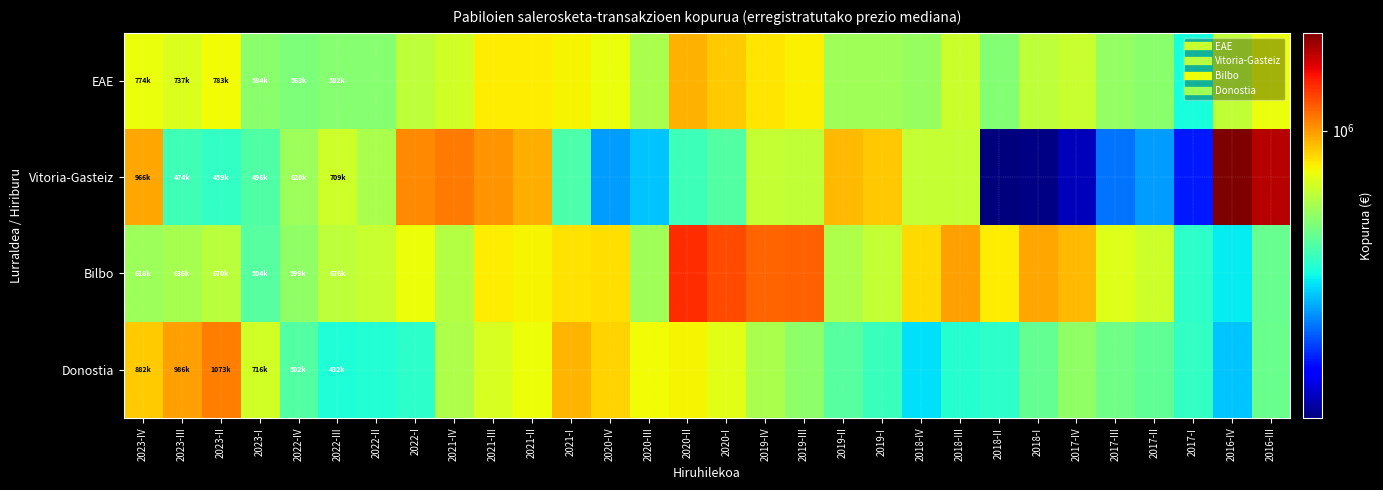

Reading right to left, list all the values displayed in this chart.

EAE: 2016-III=768325	2016-IV=681416	2017-I=426999	2017-II=584572	2017-III=604070	2017-IV=694777	2018-I=680561	2018-II=573600	2018-III=704003	2018-IV=607936	2019-I=623075	2019-II=627474	2019-III=805939	2019-IV=830135	2020-I=881212	2020-II=945715	2020-III=642055	2020-IV=771504	2021-I=802819	2021-II=817134	2021-III=811902	2021-IV=719177	2022-I=677214	2022-II=581657	2022-III=582380	2022-IV=563363	2023-I=584233	2023-II=783703	2023-III=737002	2023-IV=774084
Vitoria-Gasteiz: 2016-III=1611690	2016-IV=1809442	2017-I=248293	2017-II=334712	2017-III=306033	2017-IV=197965	2018-I=176992	2018-II=174830	2018-III=691768	2018-IV=688911	2019-I=894967	2019-II=924424	2019-III=683539	2019-IV=691522	2020-I=503682	2020-II=471263	2020-III=369176	2020-IV=334404	2021-I=491894	2021-II=951720	2021-III=1010648	2021-IV=1084056	2022-I=1042461	2022-II=640151	2022-III=709284	2022-IV=620637	2023-I=496123	2023-II=459357	2023-III=474052	2023-IV=966307
Bilbo: 2016-III=530913	2016-IV=404316	2017-I=451399	2017-II=711485	2017-III=742501	2017-IV=924483	2018-I=964294	2018-II=815927	2018-III=983834	2018-IV=852668	2019-I=689991	2019-II=649594	2019-III=1152256	2019-IV=1136460	2020-I=1221287	2020-II=1312577	2020-III=626045	2020-IV=843427	2021-I=838294	2021-II=795689	2021-III=810828	2021-IV=662469	2022-I=775013	2022-II=697187	2022-III=676706	2022-IV=599292	2023-I=504573	2023-II=670193	2023-III=636941	2023-IV=618415
Donostia: 2016-III=537147	2016-IV=367094	2017-I=460046	2017-II=518609	2017-III=543195	2017-IV=597912	2018-I=525568	2018-II=449538	2018-III=443026	2018-IV=392419	2019-I=466412	2019-II=508161	2019-III=591733	2019-IV=644214	2020-I=749663	2020-II=802566	2020-III=784644	2020-IV=868759	2021-I=930356	2021-II=774373	2021-III=730347	2021-IV=650826	2022-I=448249	2022-II=438098	2022-III=432135	2022-IV=502359	2023-I=716249	2023-II=1073757	2023-III=986309	2023-IV=882669